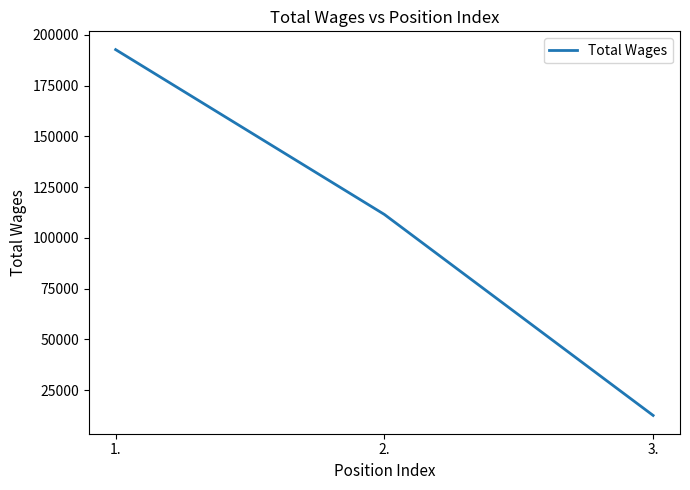

What is the sum of the values at 3. and 1.?

205339